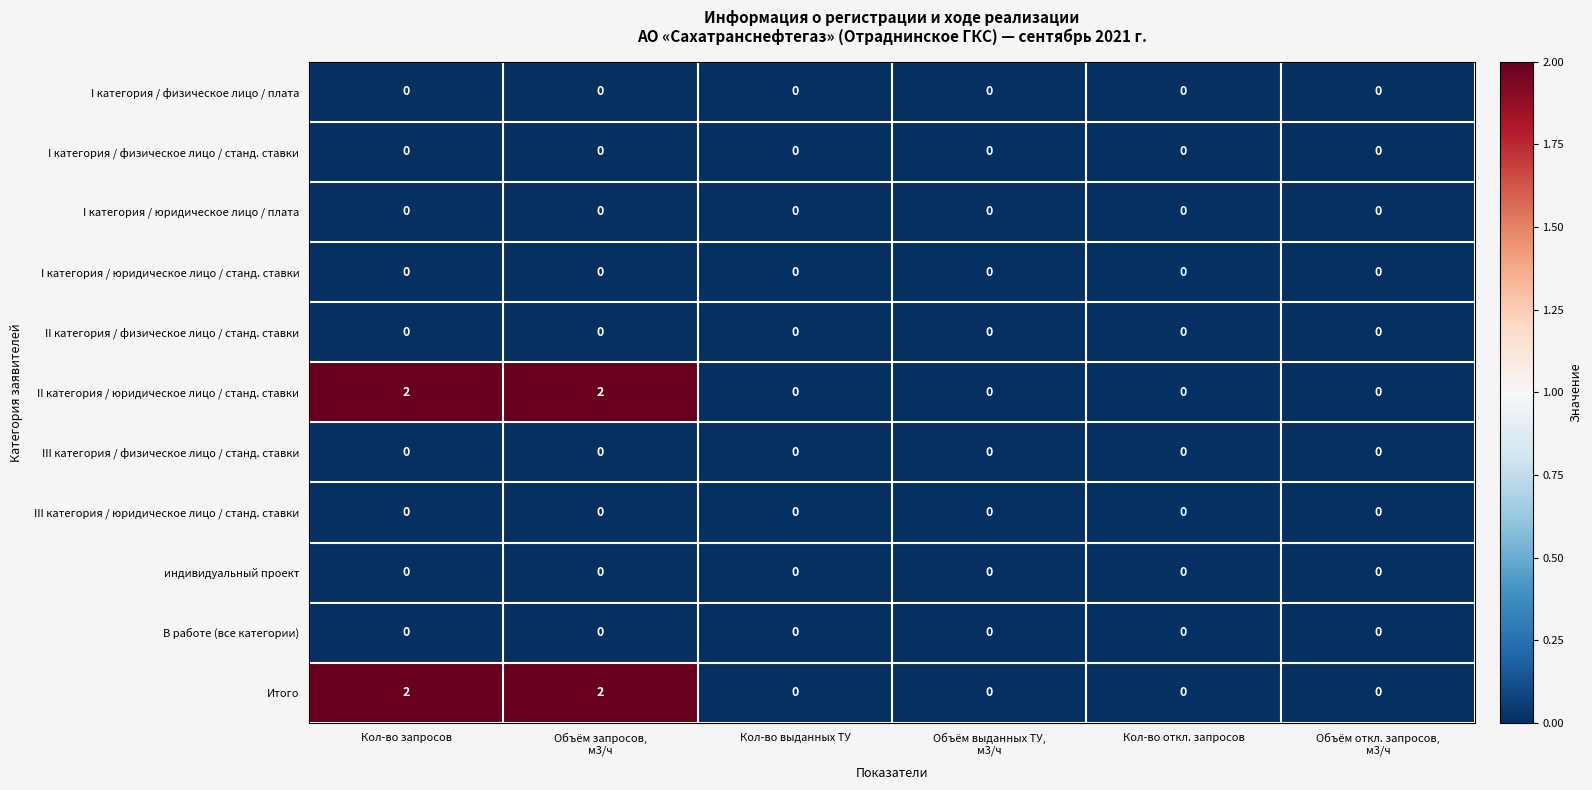

What is the maximum value shown in the chart?

2